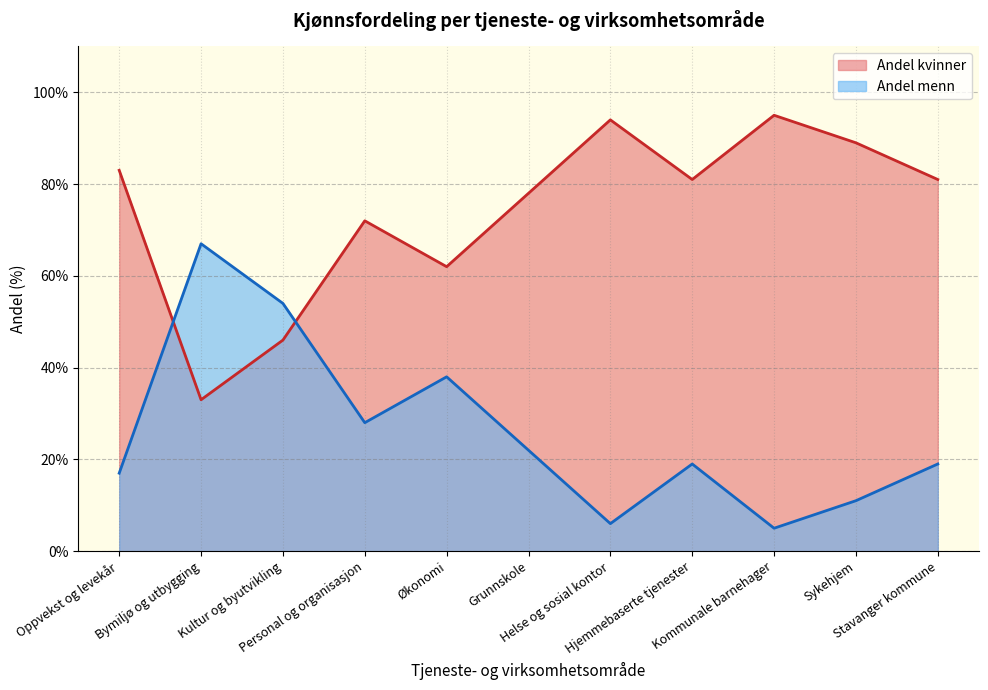

Rank the series by their average value, from lowest to highest.

Andel menn, Andel kvinner